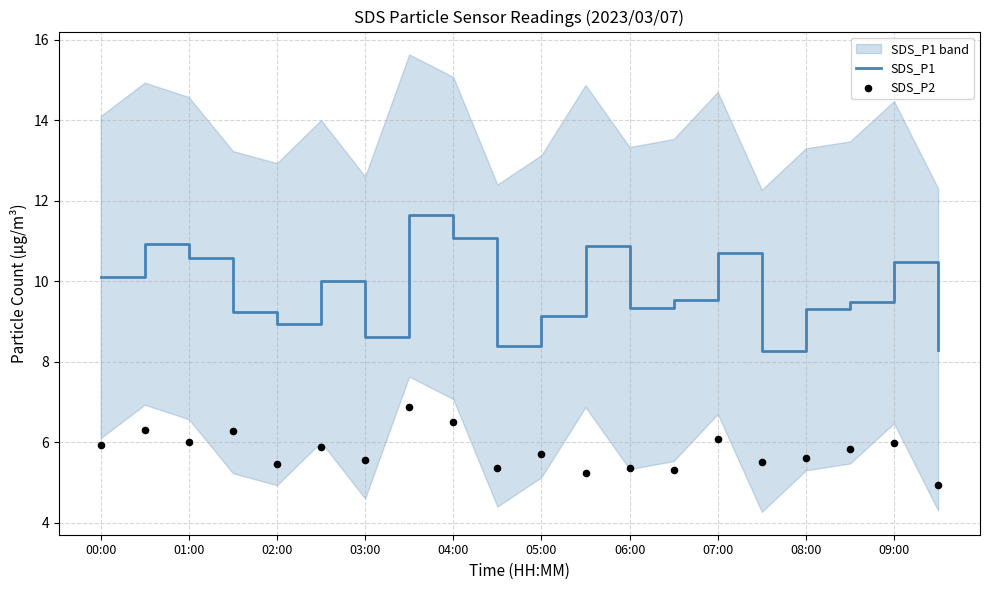

Which series contains the highest Y value?

SDS_P1